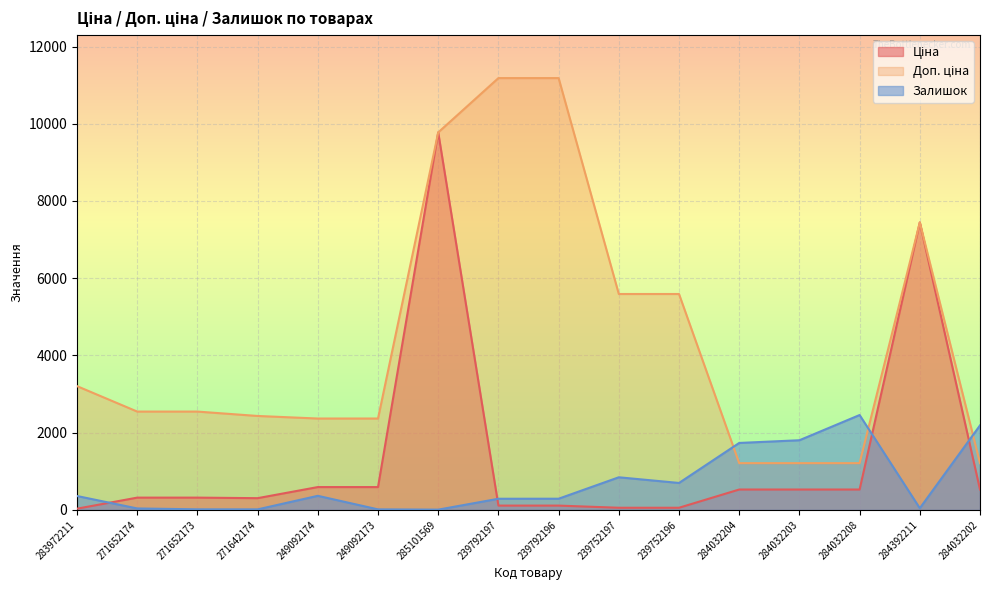

How many values in the Ціна series are below 528?

8